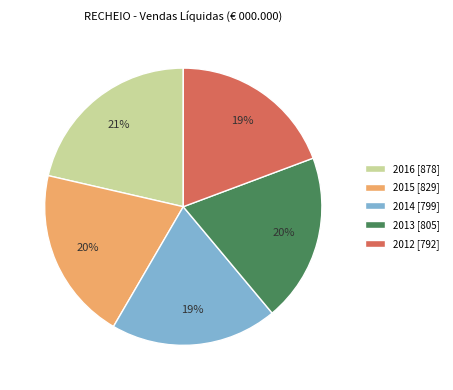

Is it true that 2015 [829] is 7% of the pie?

False